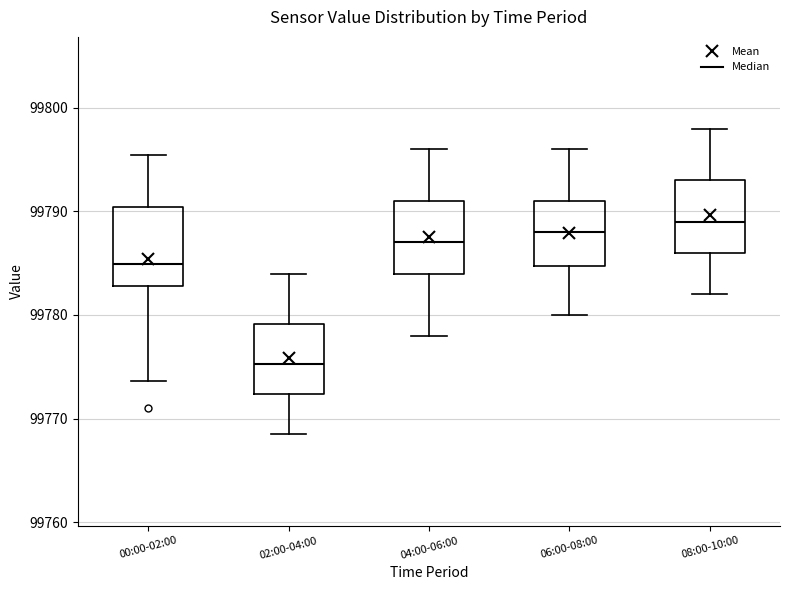

Which box has the highest median line?

08:00-10:00